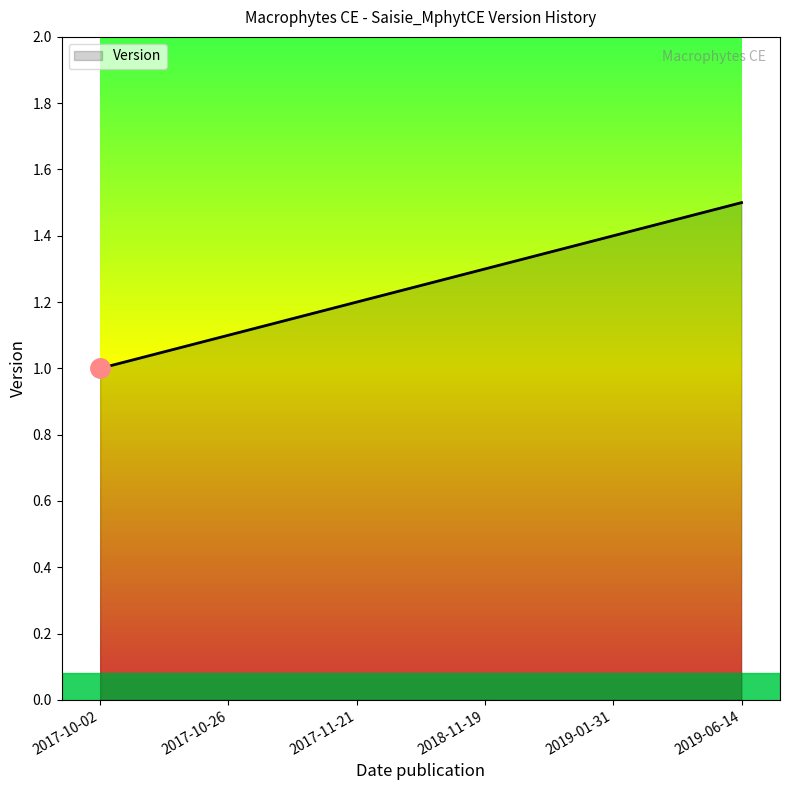

Is it true that the value at 2019-06-14 is 1.5?

True